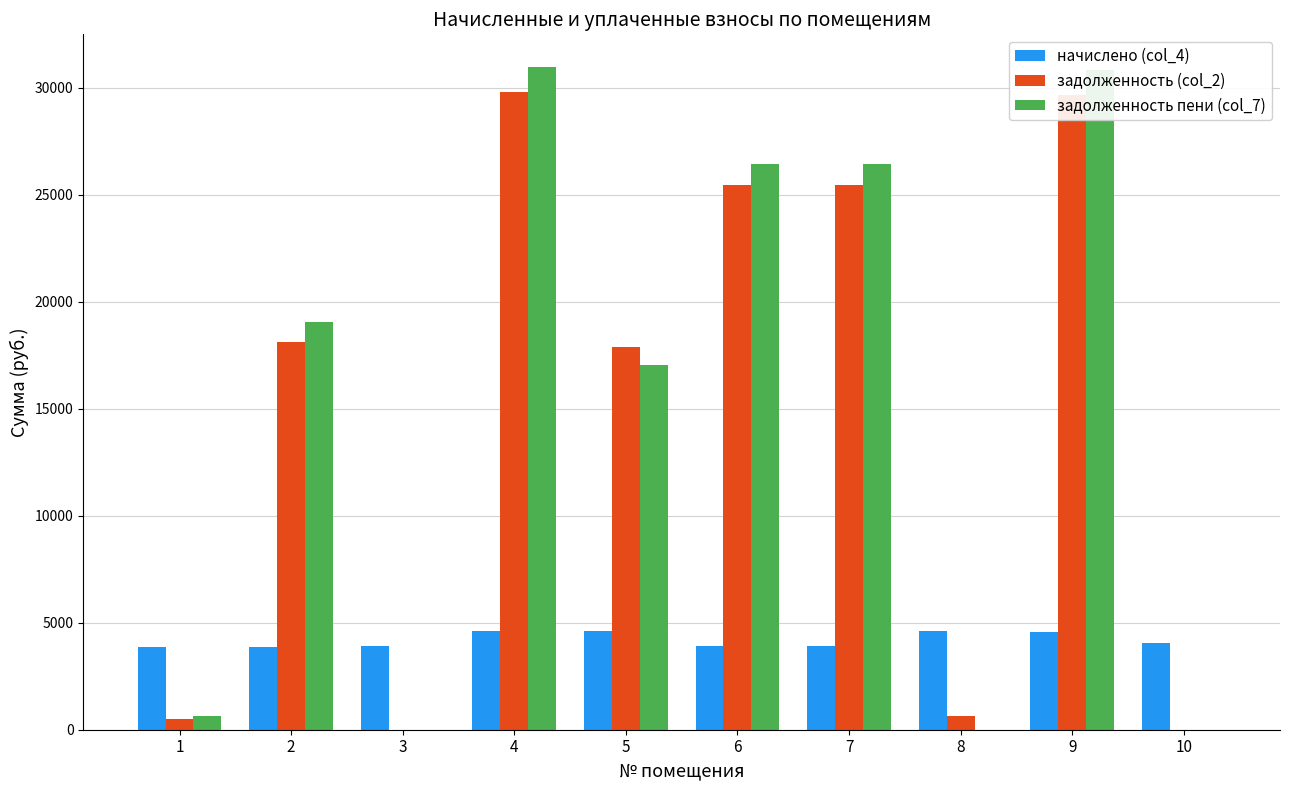

Is the value of начислено (col_4) at 4 greater than the value of задолженность (col_2) at 5?

No